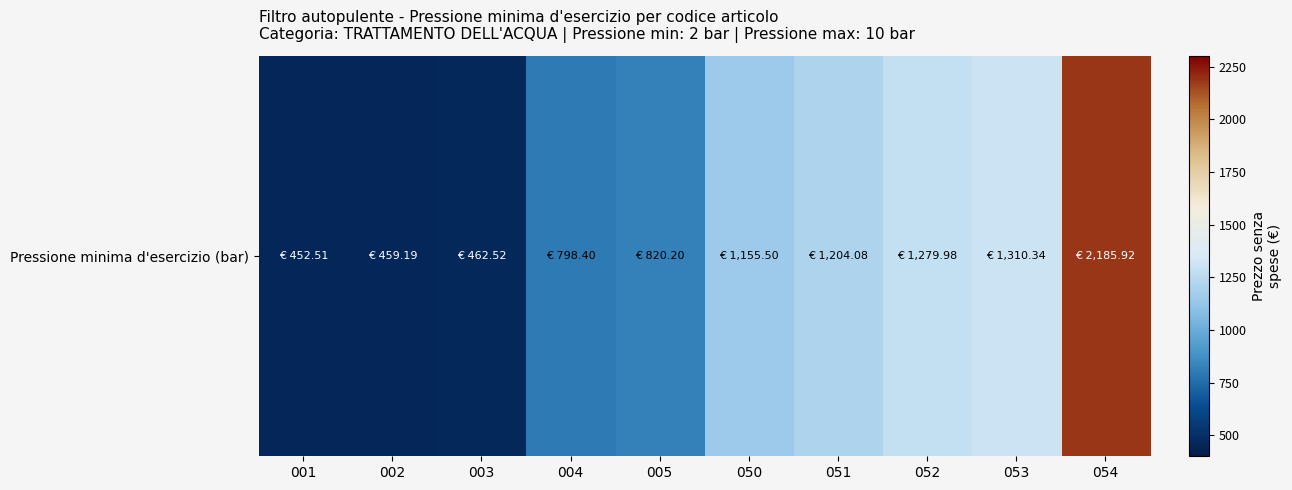

Between 003 and 050, which is larger?

050